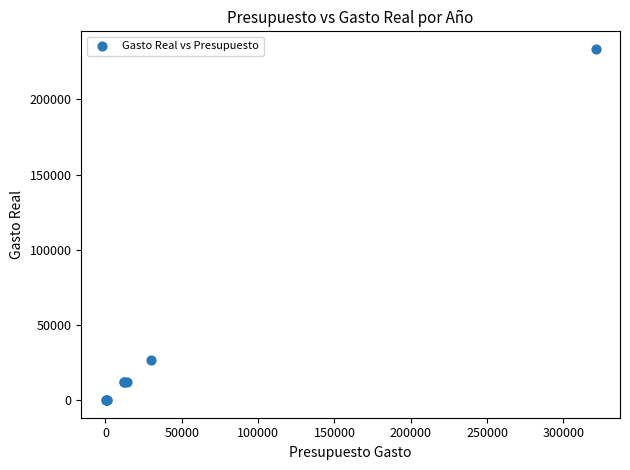

What Y value in the scatter plot is closest to 116841?

26665.0